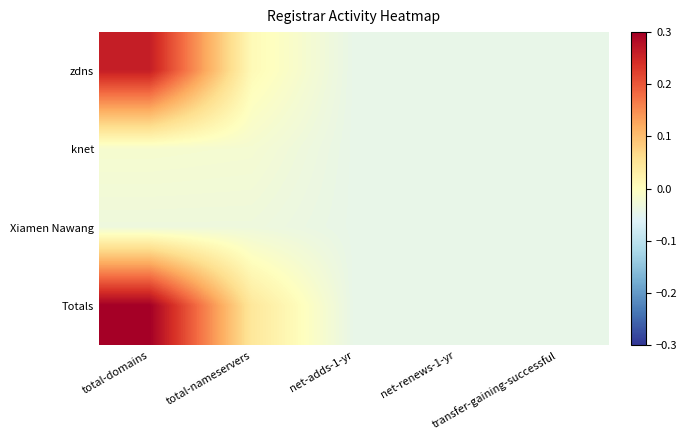

Which has a higher value, total-domains or net-adds-1-yr?

total-domains